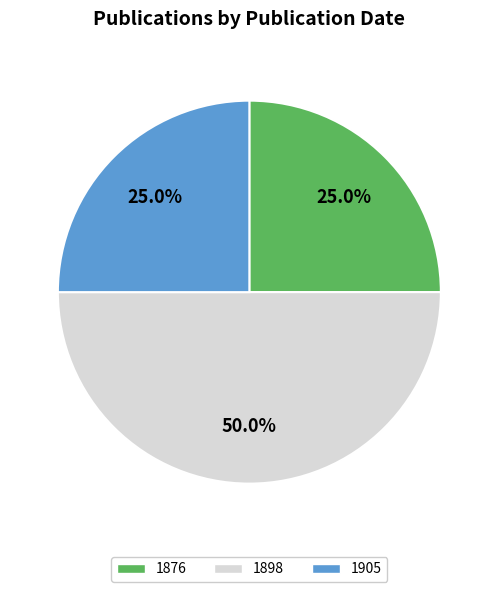

What is the largest slice in the pie chart?

1898